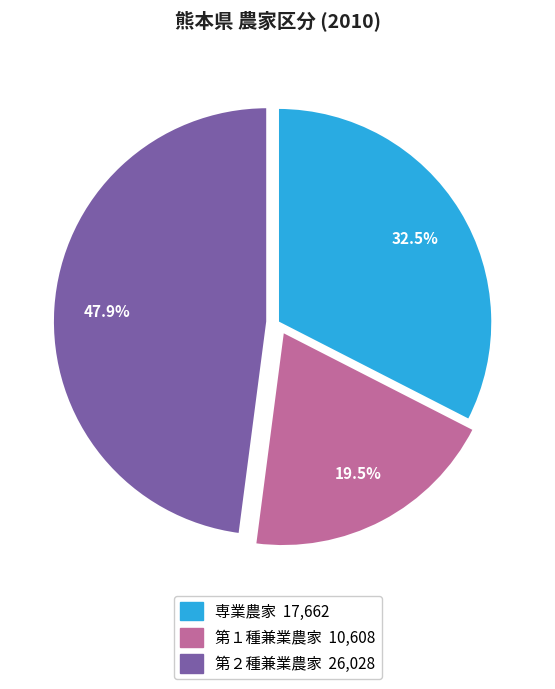

Rank the categories by value from lowest to highest.

第１種兼業農家, 専業農家, 第２種兼業農家